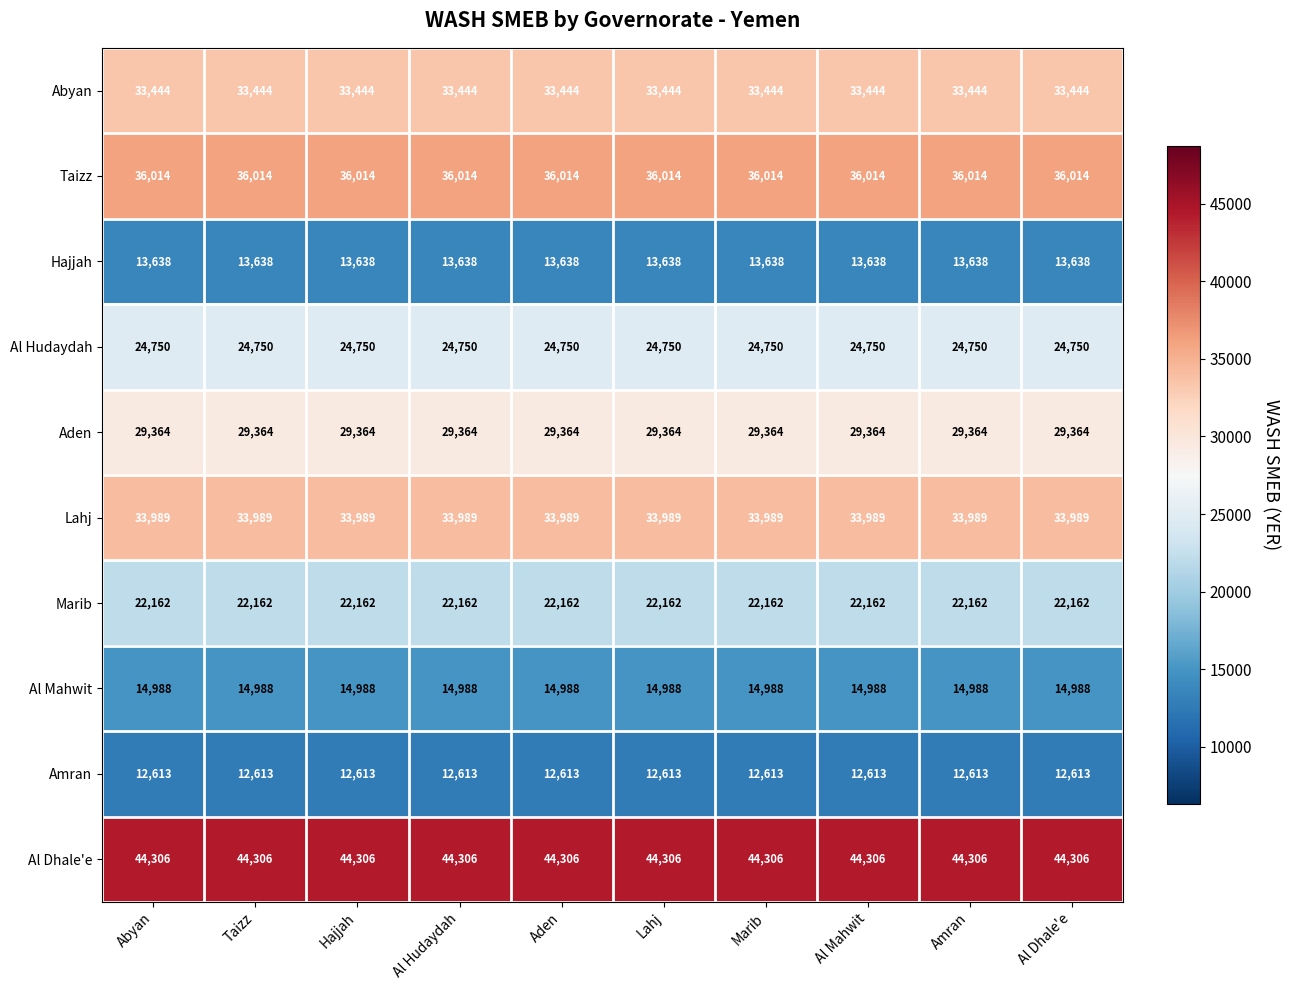

At how many categories does at least one series exceed 19966?

10